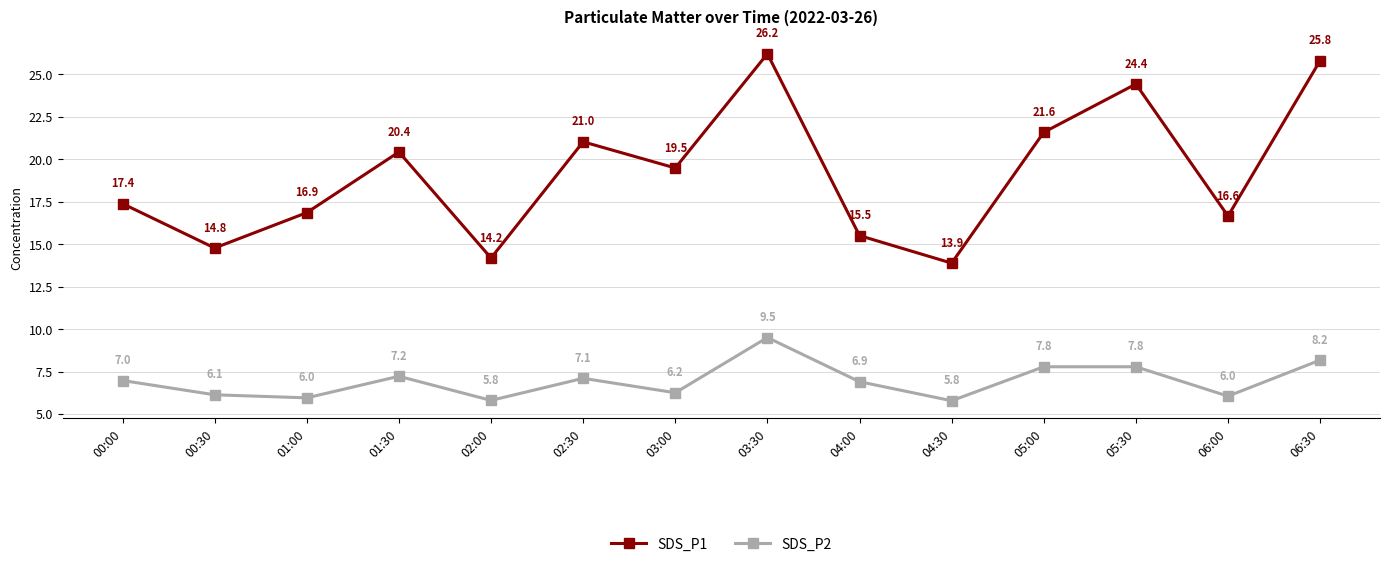

How many data points in SDS_P1 are above 19?

7